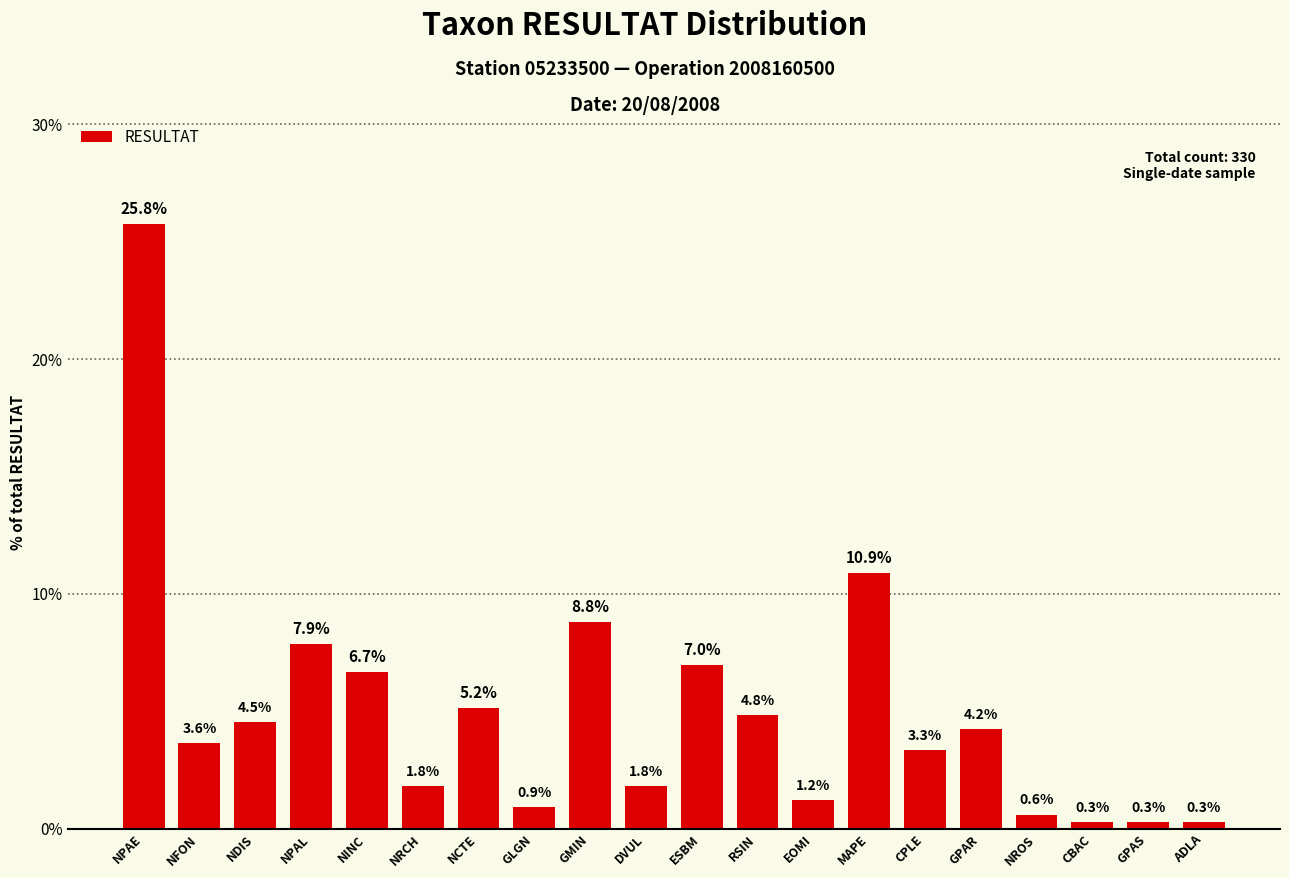

What is the label of the 6th bar from the right?

CPLE